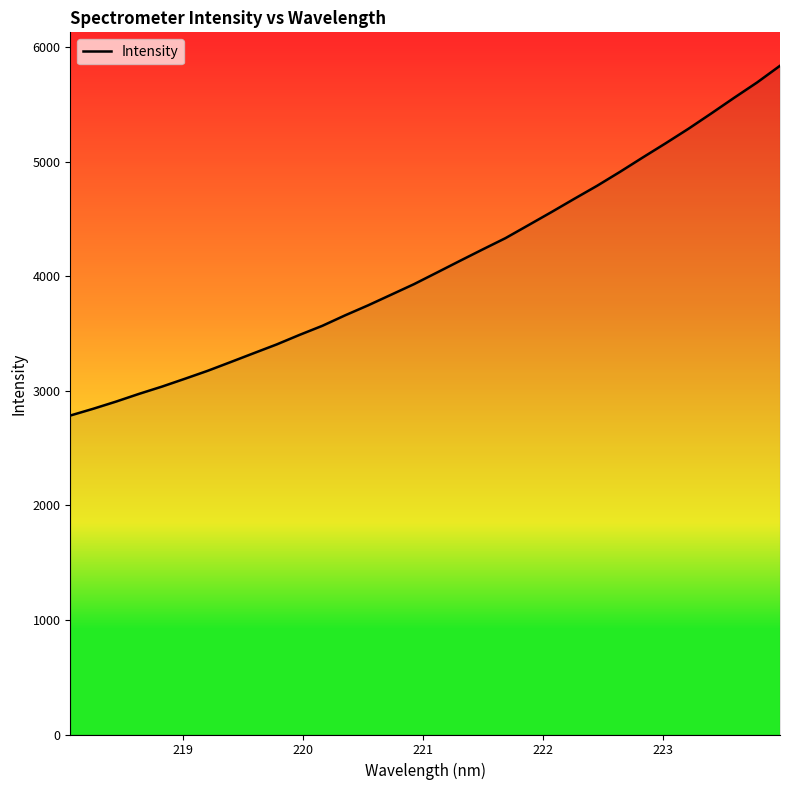

What is the minimum value shown in the chart?

2785.1